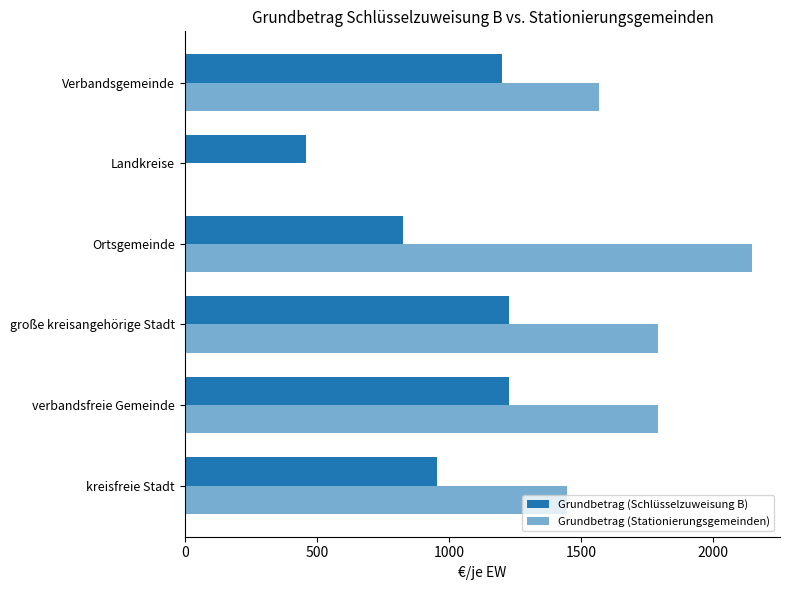

How many series are shown in this chart?

2